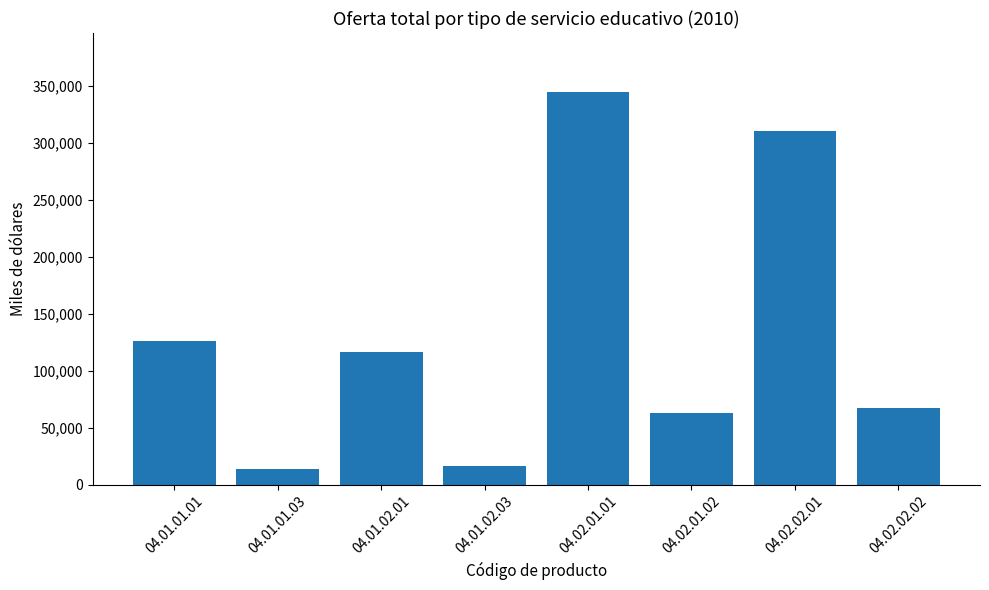

True or false: the data shows 74788 at 04.02.01.01.

False